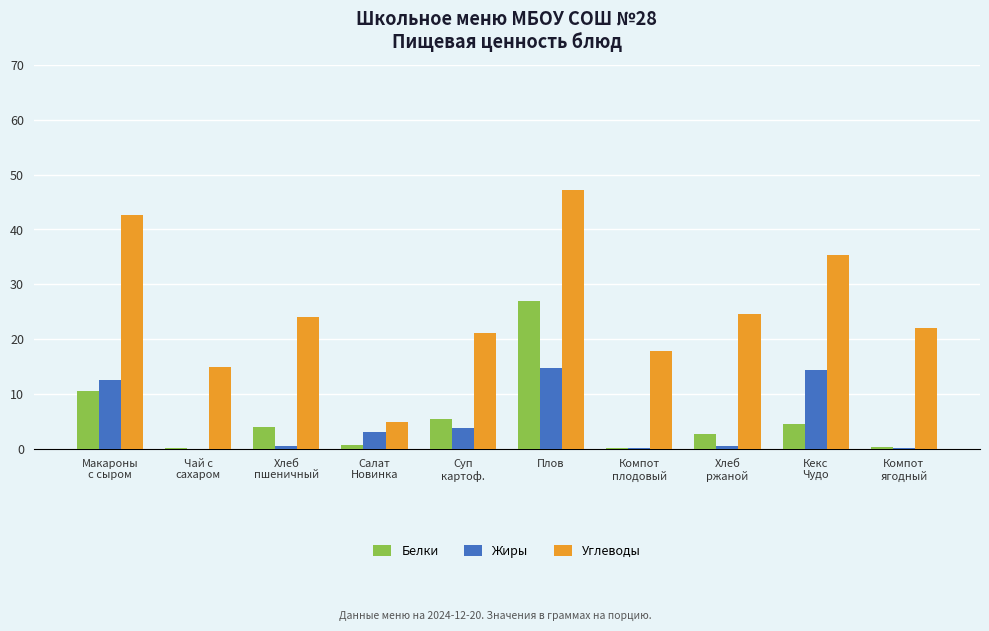

How many values in the Жиры series exceed 3?

5